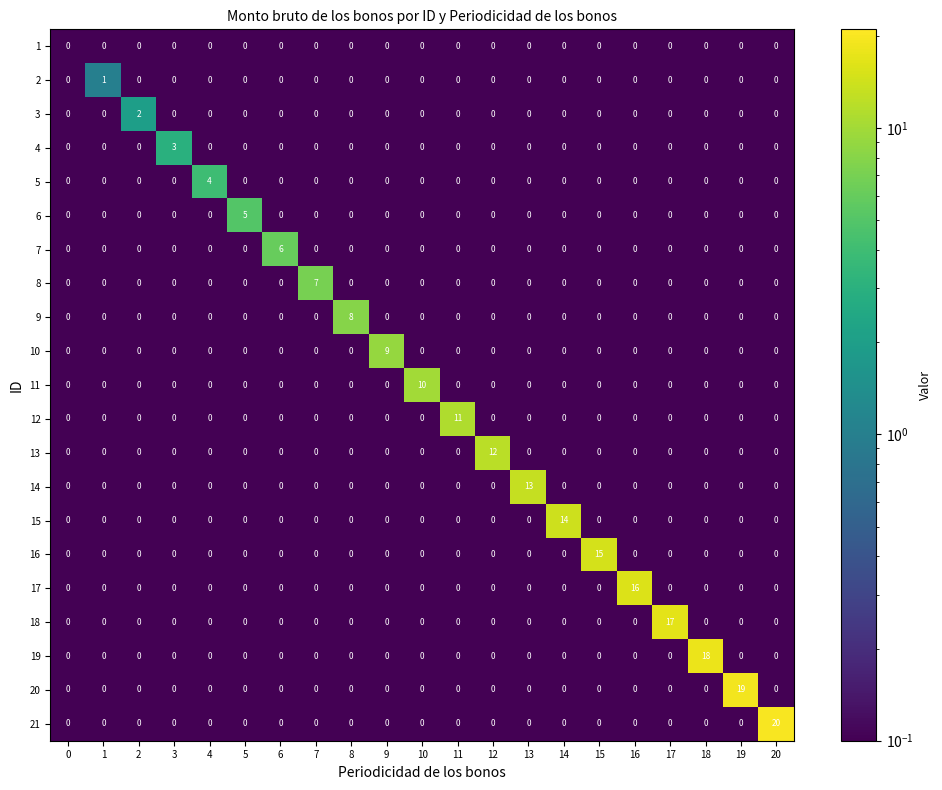

Which label corresponds to the largest value in the chart?

20